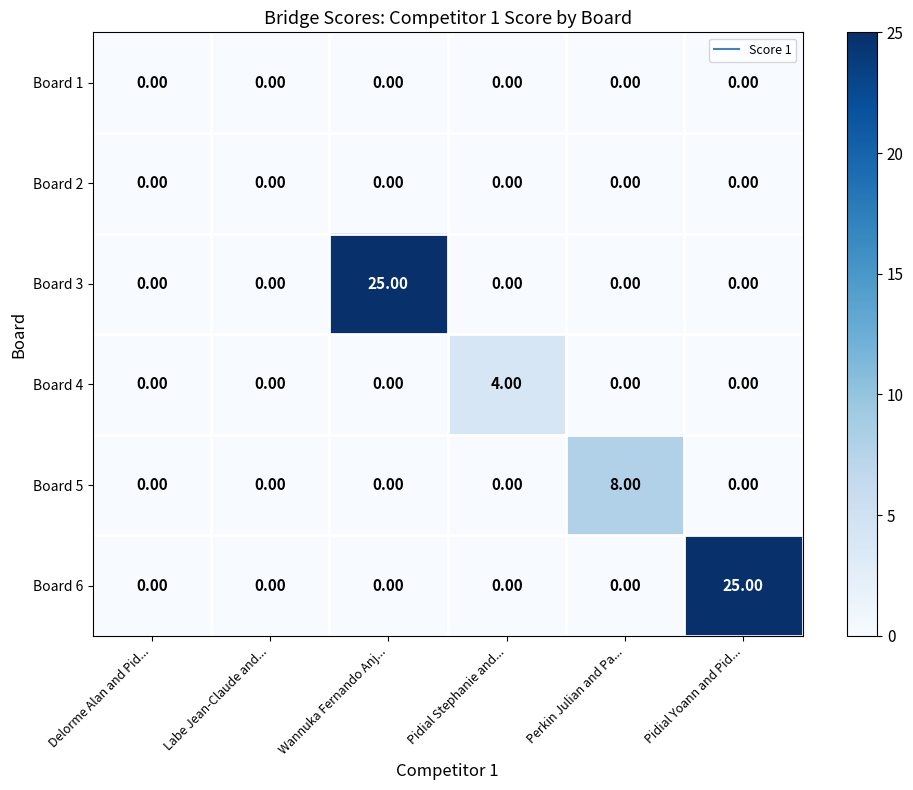

Between Delorme Alan and Pid... and Wannuka Fernando Anj..., which series saw the biggest shift?

Board 3